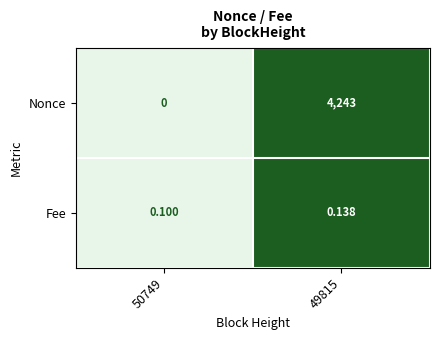

Which series has the largest range (max minus min)?

Nonce